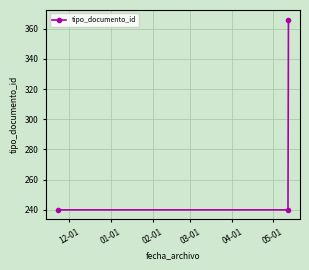

What is the smallest value displayed?

240